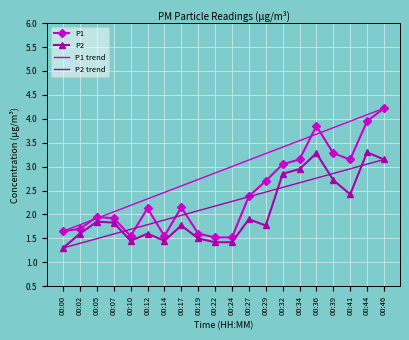

True or false: P2 and P1 intersect in this chart.

False